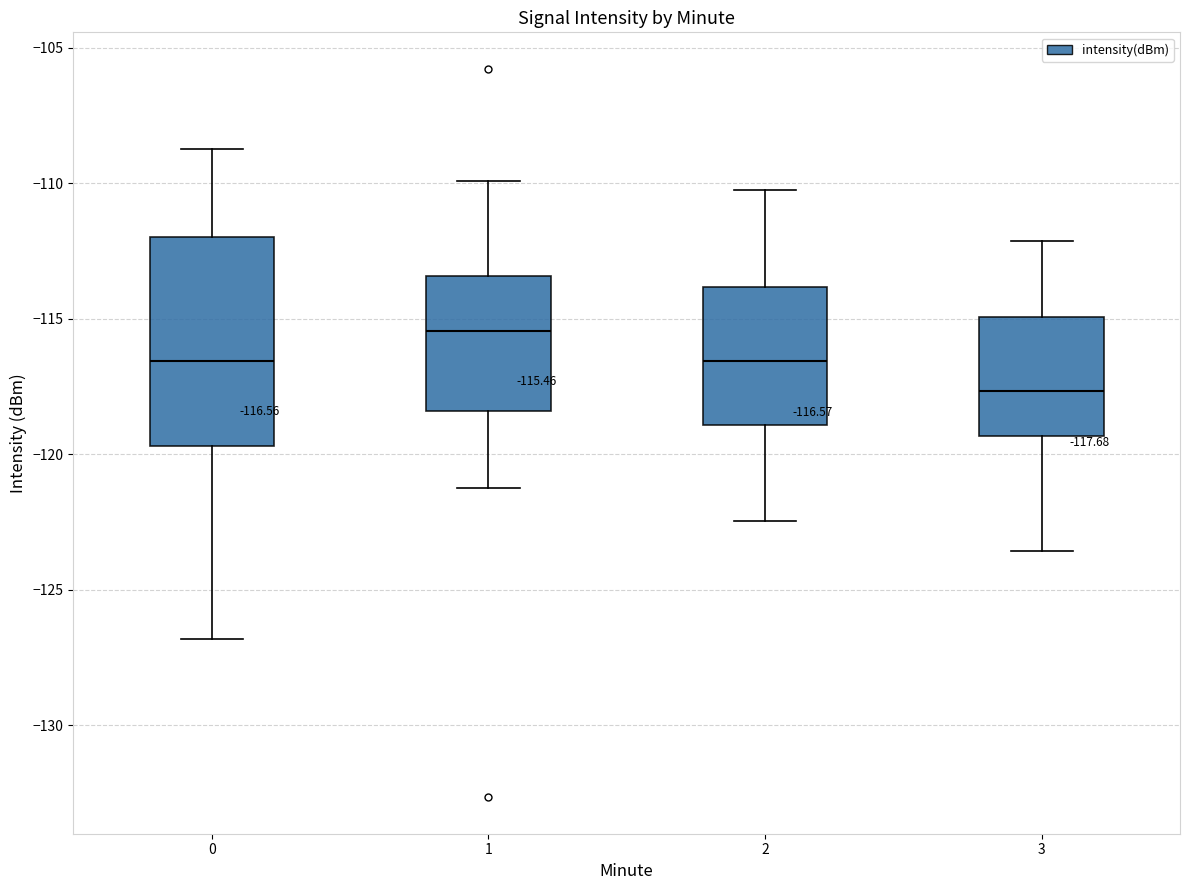

Which box is the tallest, from its lower edge to its upper edge?

0